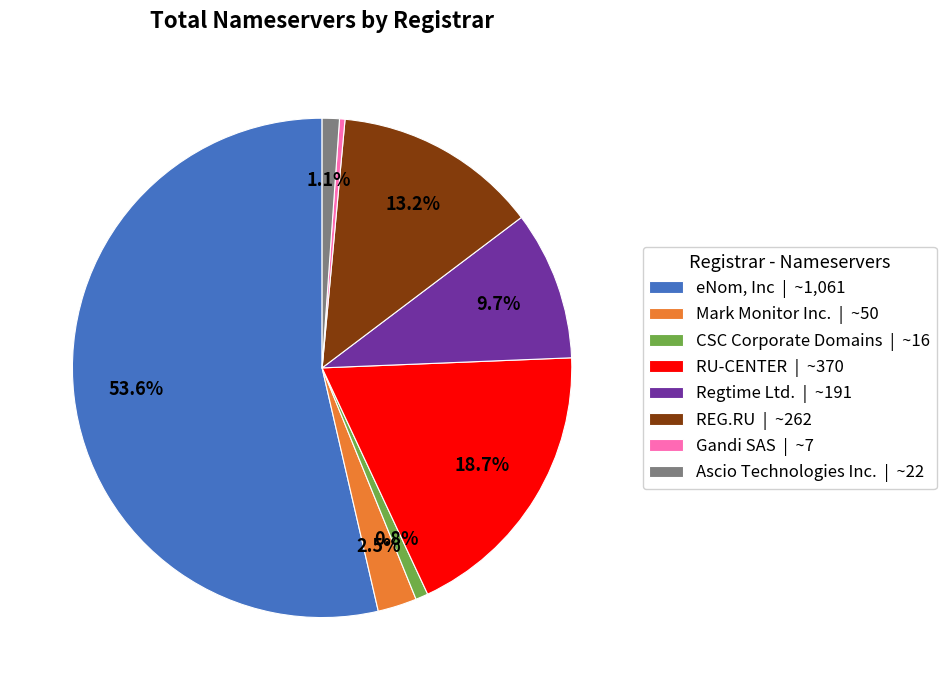

Which has a higher value, Regtime Ltd. or RU-CENTER?

RU-CENTER